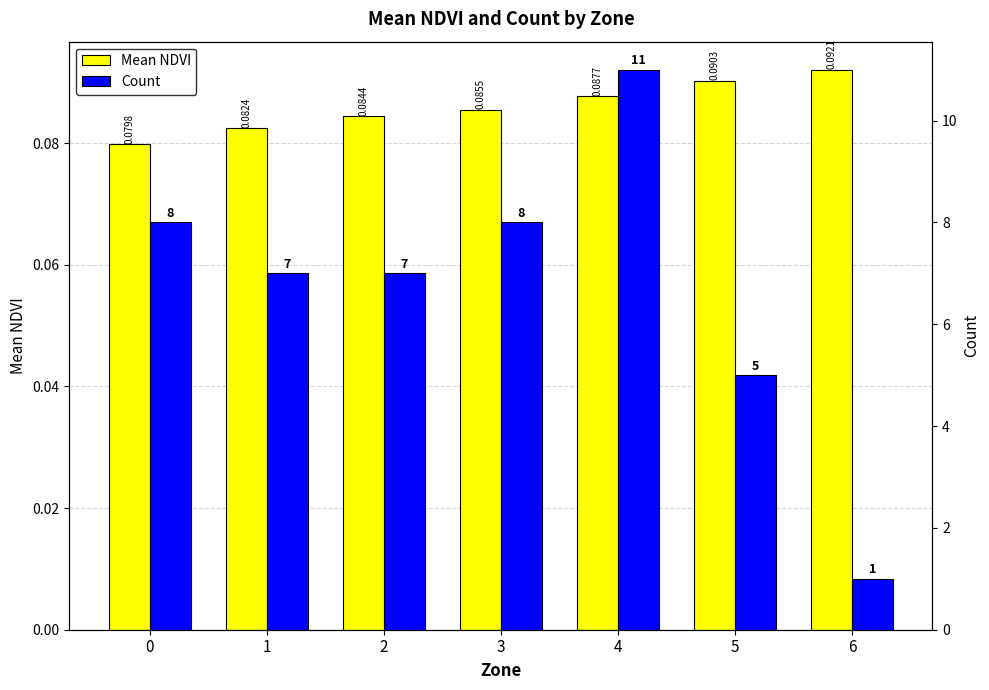

Are the bars horizontal?

No